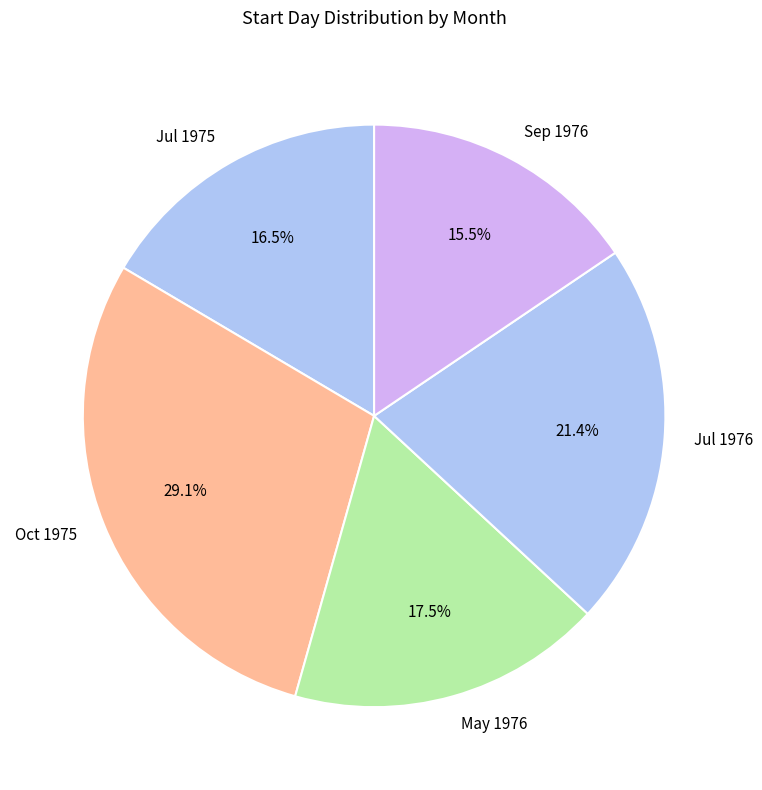

Is Jul 1975 the majority of the pie?

No